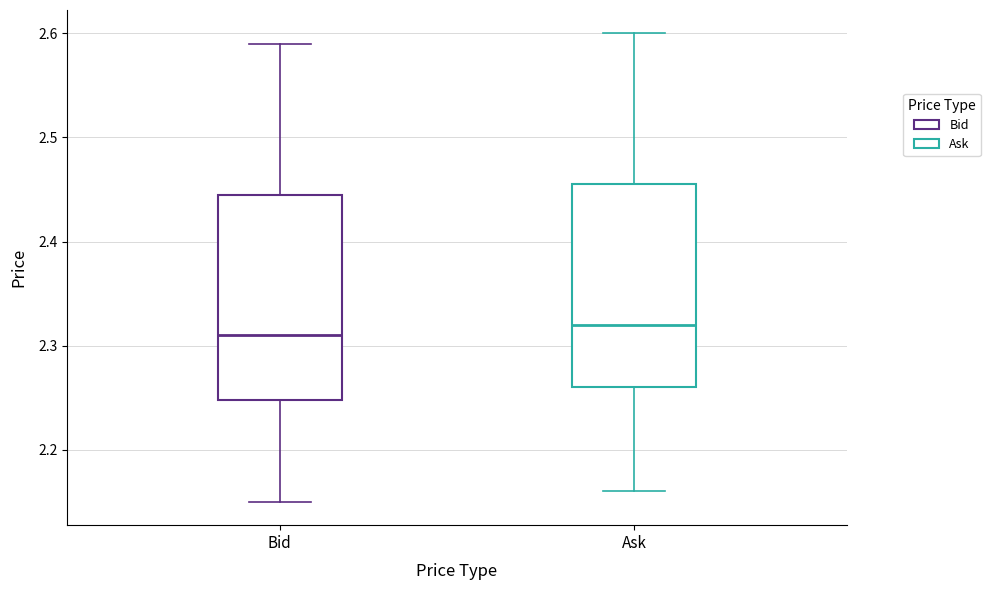

Where does the lower whisker of the box for Ask end on the y-axis? The values are not printed on the chart, so give them approximately, as read against the axis.

2.16